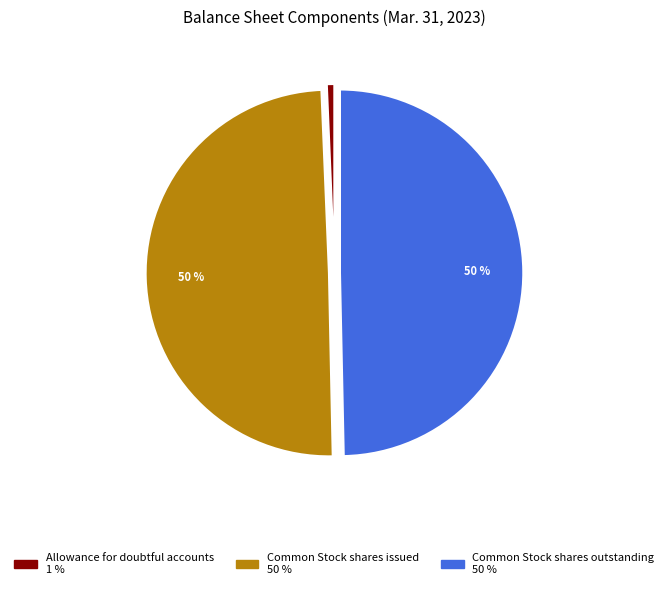

Between Allowance for doubtful accounts and Common Stock shares outstanding, which is larger?

Common Stock shares outstanding